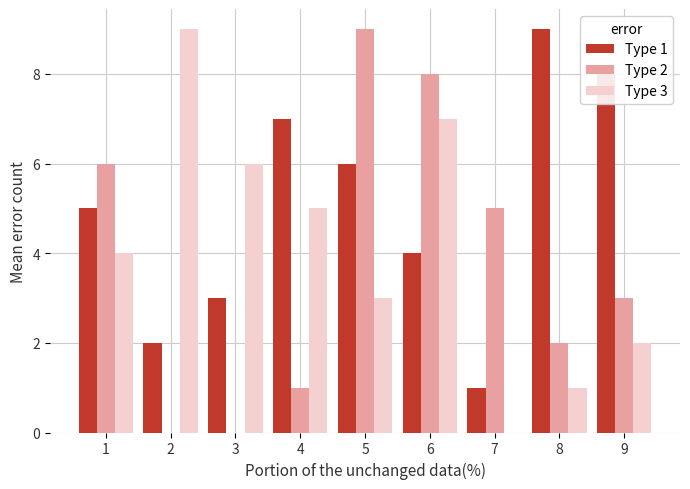

At which category is the sum across all series the highest?

6